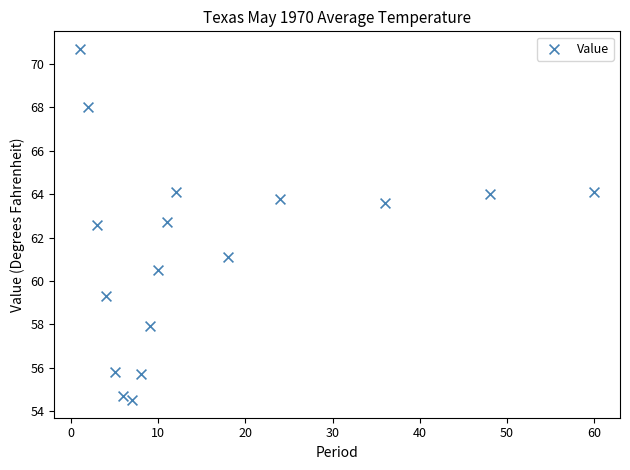

What is the range of Y values (max minus min)?

16.2